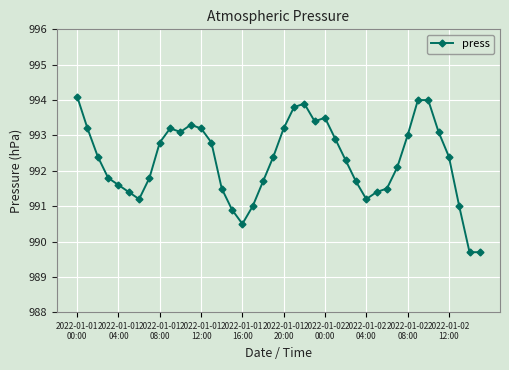

What is the value of the 33rd point from the left?

993.0